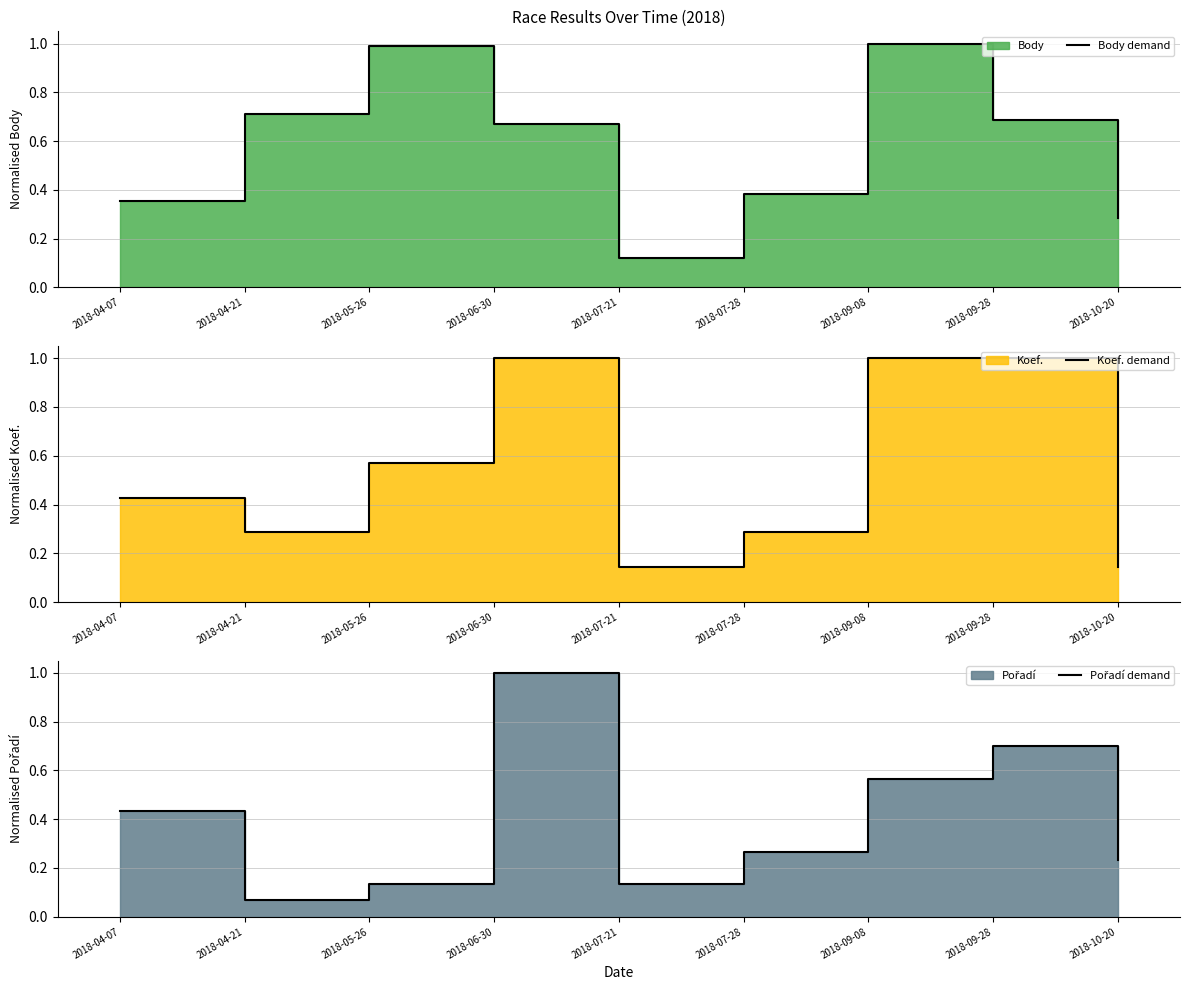

At 2018-09-08, list the series in order from smallest to largest.

Pořadí demand, Body demand, Koef. demand